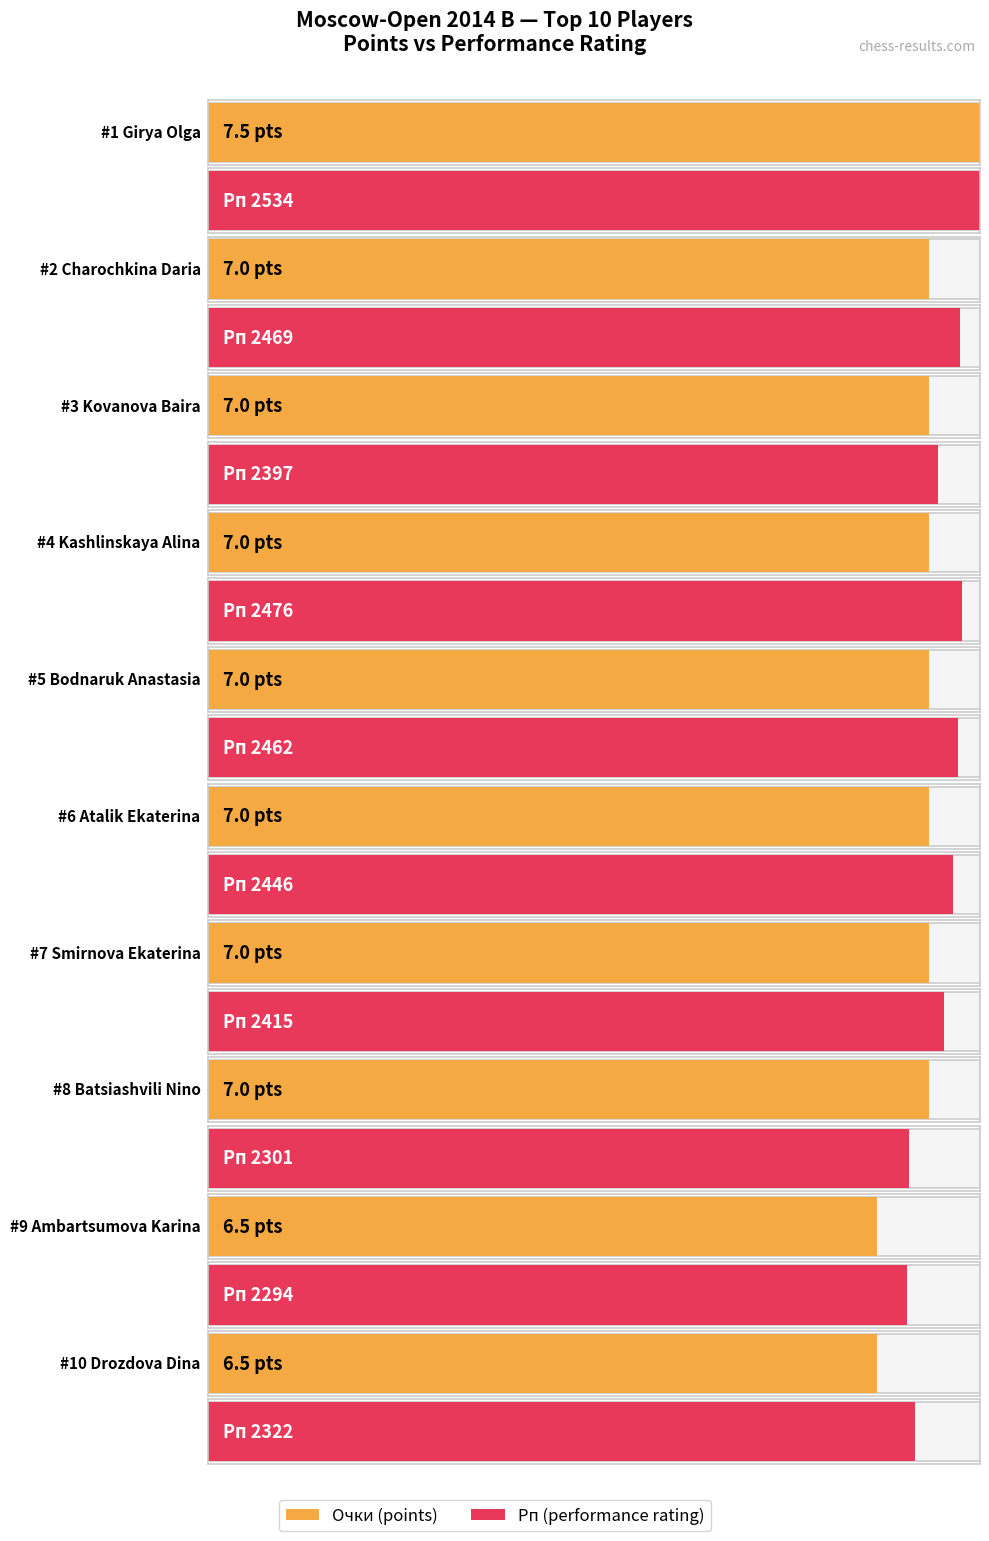

Where does the Рп series first go above 2446?

Girya Olga